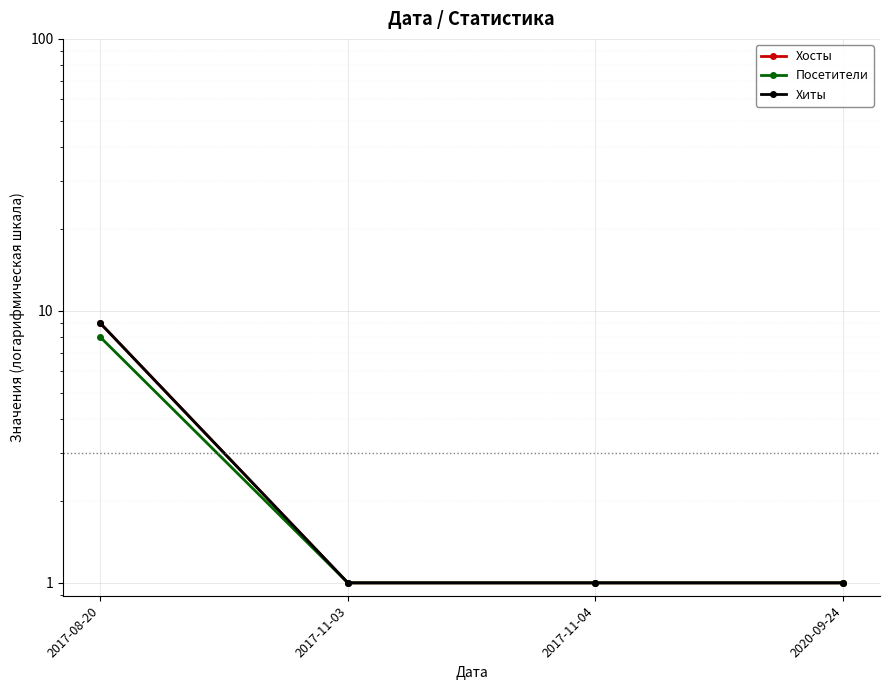

True or false: Хосты and Посетители cross at least once.

False